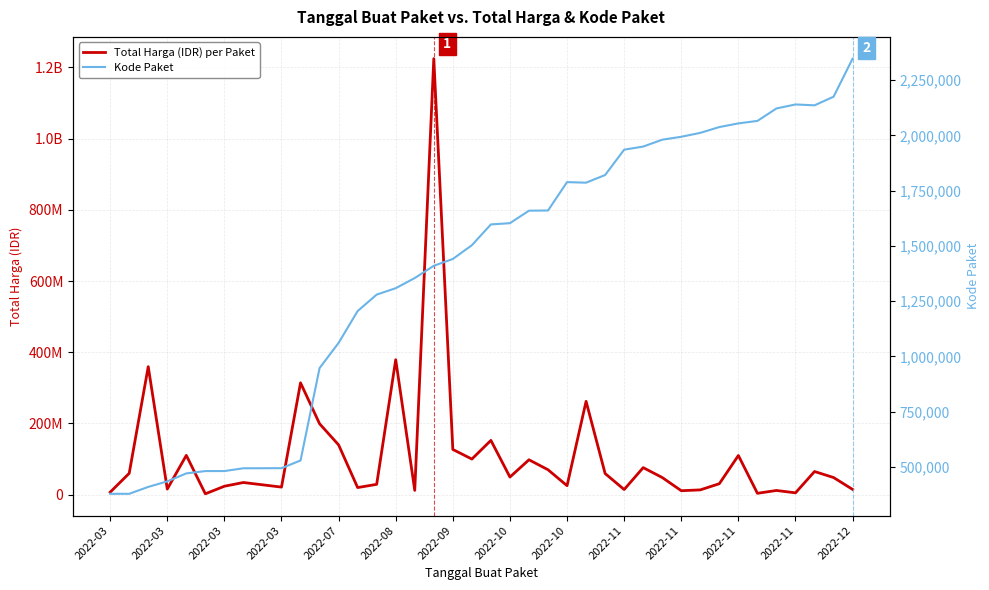

At which category is the sum across all series the highest?

17